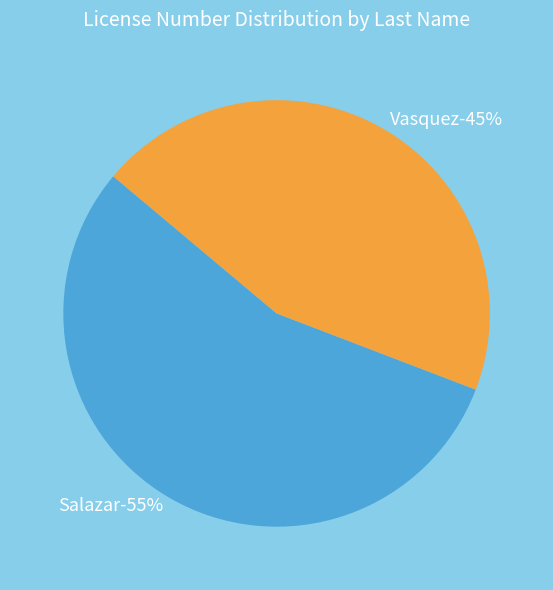

To the nearest percent, what is the average slice percentage?

50%